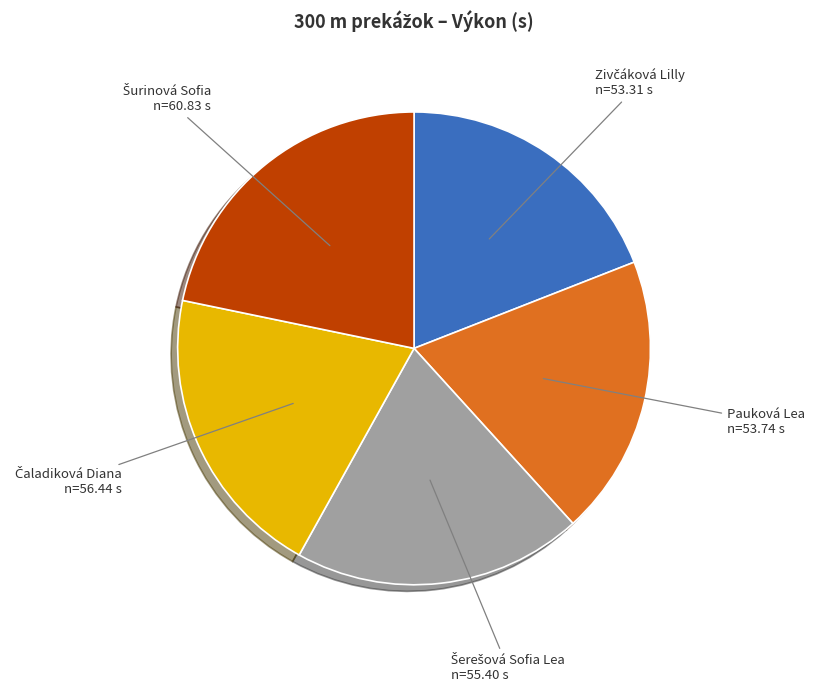

The Pauková Lea slice represents 12% of the pie. True or false?

False